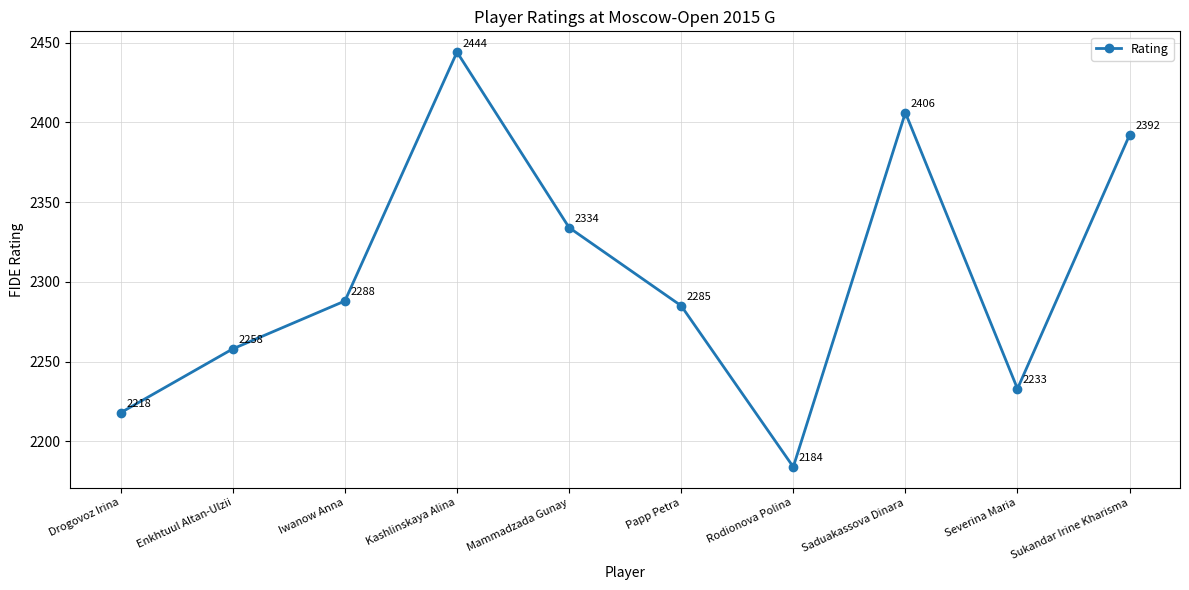

At which category does the data reach its first local valley?

Rodionova Polina